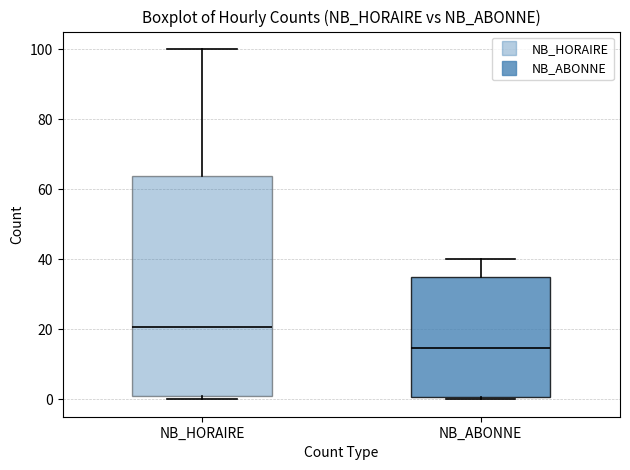

Where is the lower edge of the box for NB_HORAIRE on the y-axis? The values are not printed on the chart, so give them approximately, as read against the axis.

2